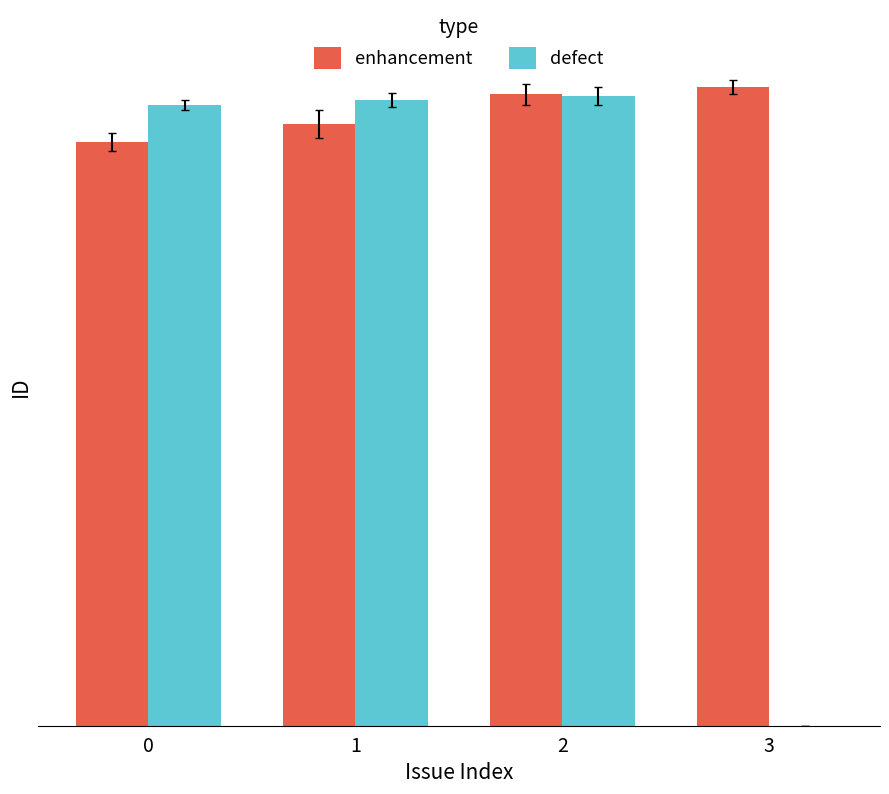

Are the bars horizontal?

No